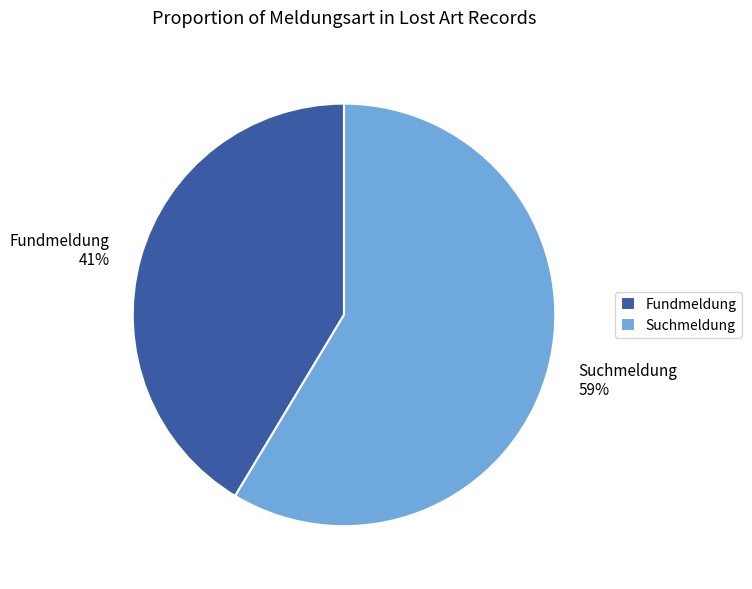

What is the largest slice in the pie chart?

Suchmeldung